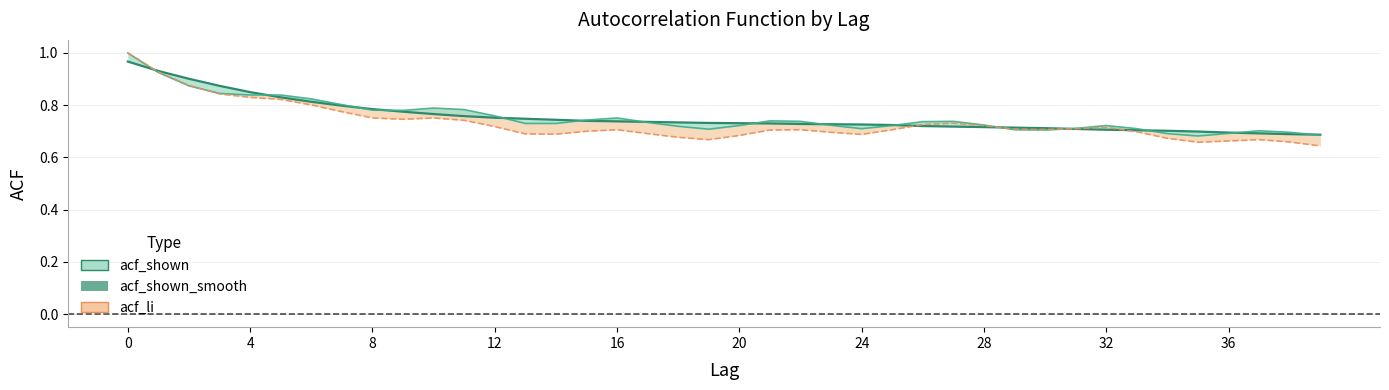

What is the sum of the acf_shown values at 0 and 25?

1.7